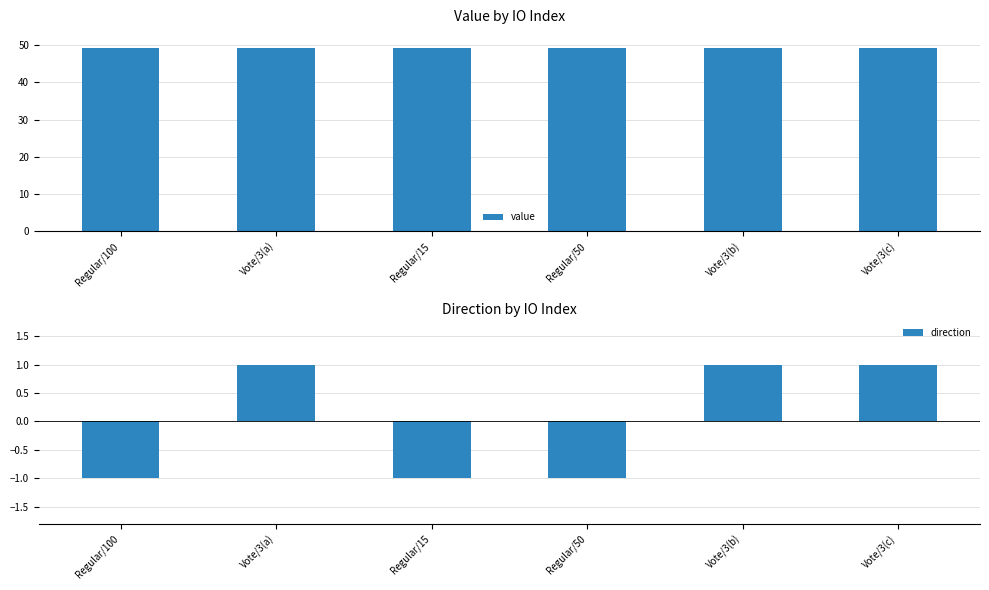

Reading left to right, extract all data points from this chart.

value: Regular/100=49.1	Vote/3(a)=49.1	Regular/15=49.2	Regular/50=49.2	Vote/3(b)=49.2	Vote/3(c)=49.2
direction: Regular/100=-1.0	Vote/3(a)=1.0	Regular/15=-1.0	Regular/50=-1.0	Vote/3(b)=1.0	Vote/3(c)=1.0